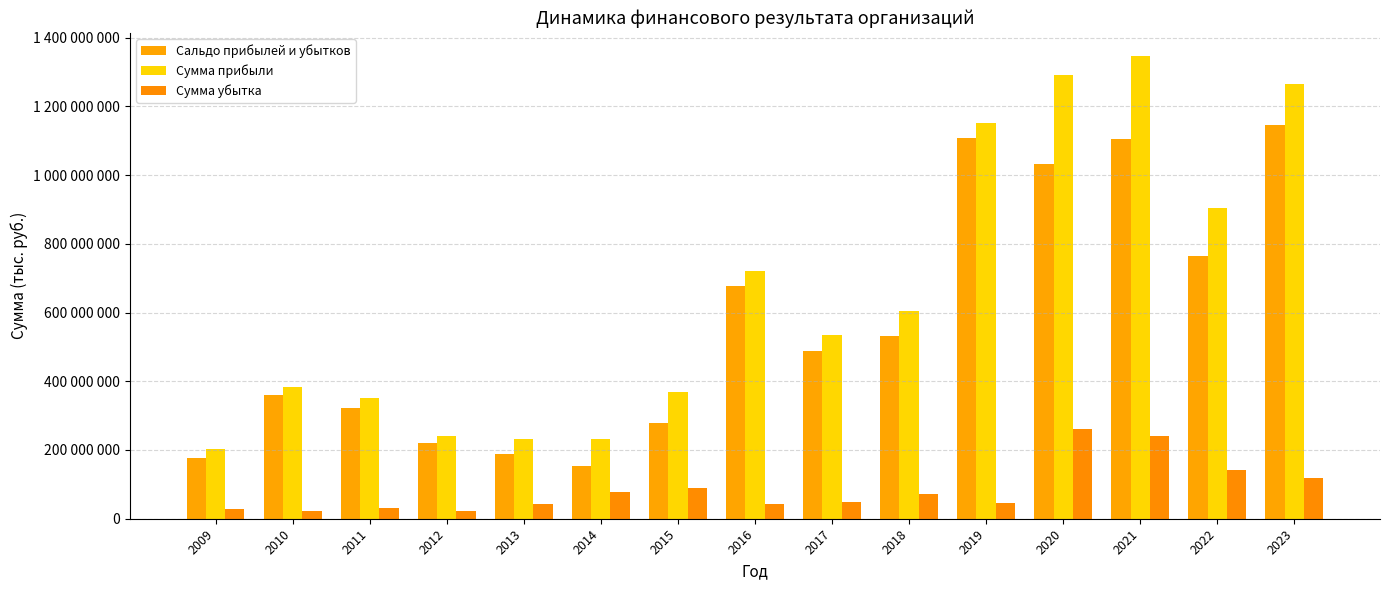

Reading left to right, transcribe all the data shown in this chart.

Сальдо прибылей и убытков: 175302402	360511581	321625938	219462502	189768618	154495911	279155154	677952084	487426398	532296167	1106736746	1031413487	1105263286	763162782	1147040360
Сумма прибыли: 202185535	382103440	351461495	241907236	231544565	232514620	369881111	721389282	535620999	605291532	1152584581	1291844259	1346461705	904805104	1266061752
Сумма убытка: 26883133	21591859	29835557	22444734	41775947	78018709	90725957	43437198	48194601	72995365	45847835	260430772	241198419	141642322	119021392